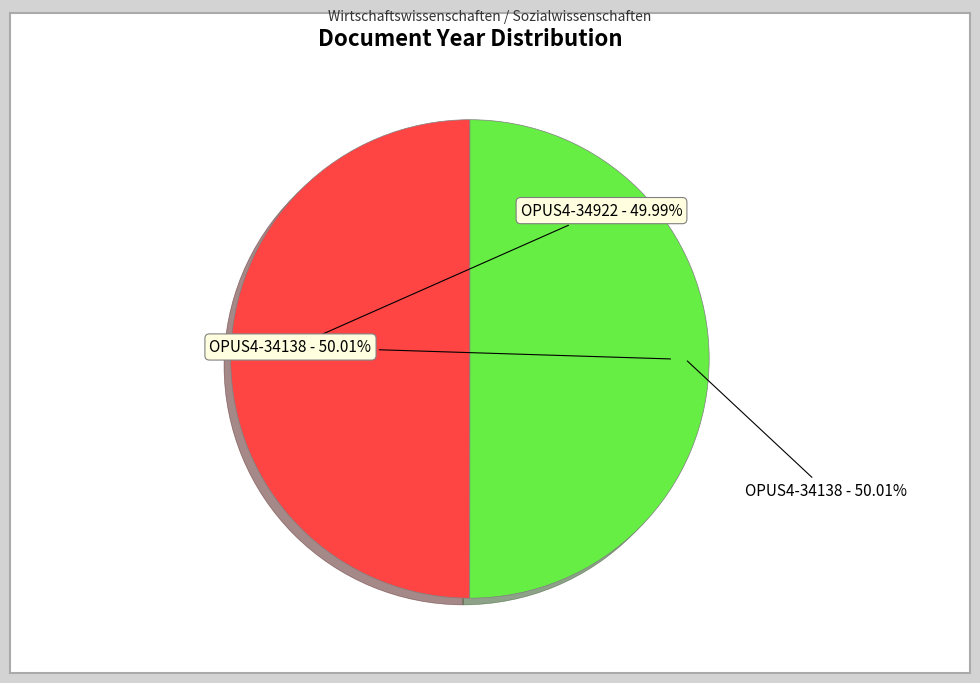

To the nearest percent, what portion does OPUS4-34922 represent?

50%